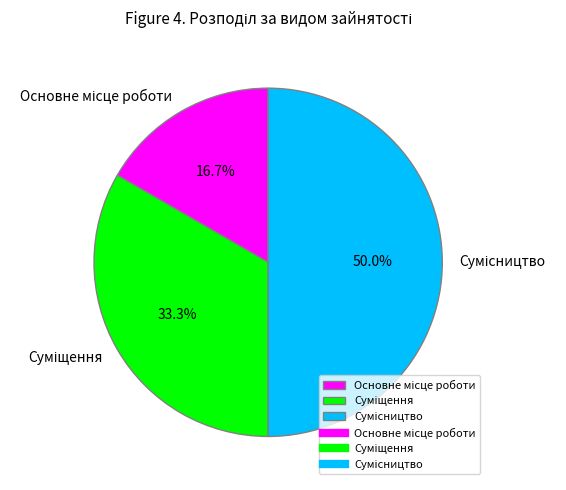

How many segments does this pie chart have?

3